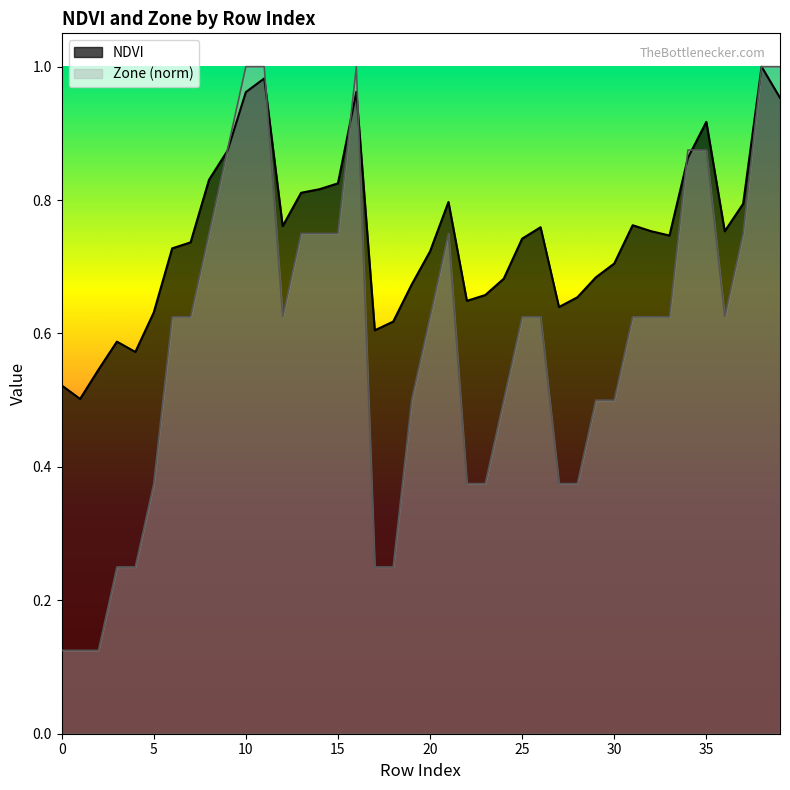

What is the average value of the Zone series?

0.6